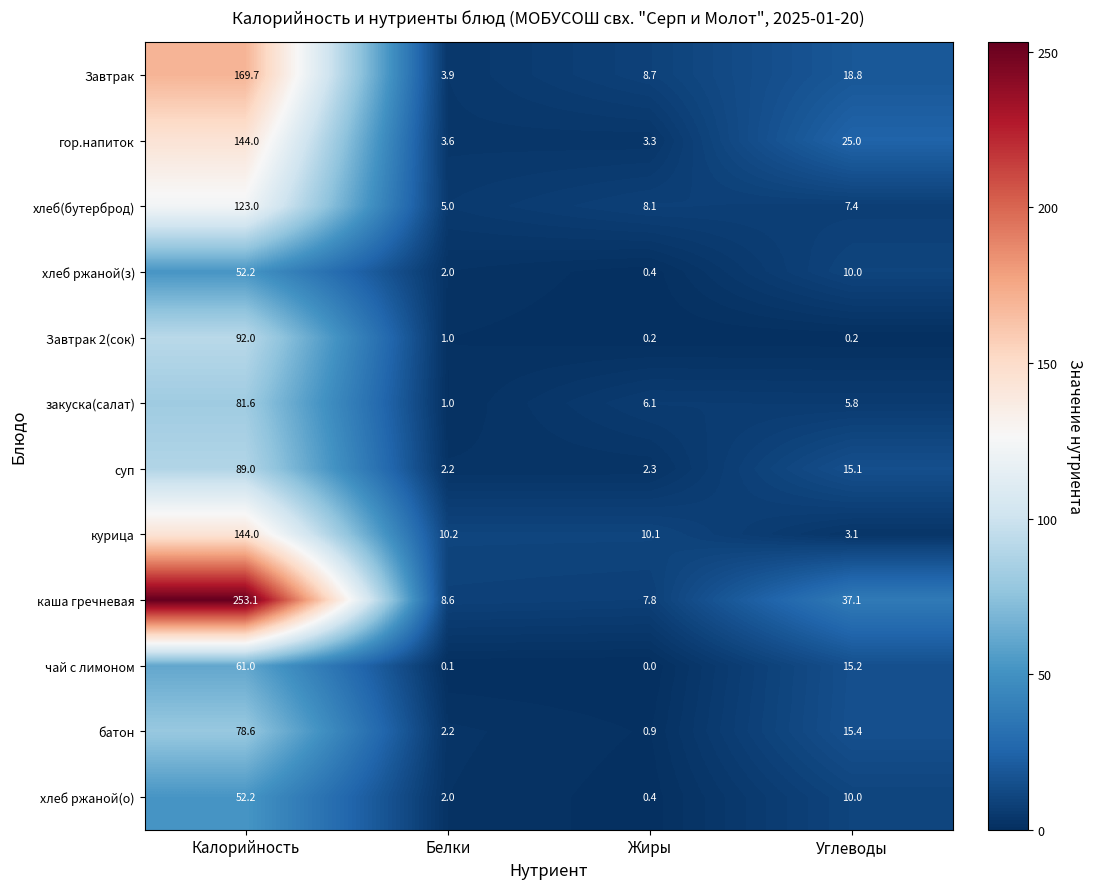

Where is хлеб ржаной(о) nearest to the value 26?

Углеводы